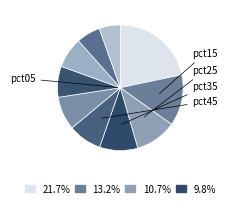

How many slices are in this pie chart?

10